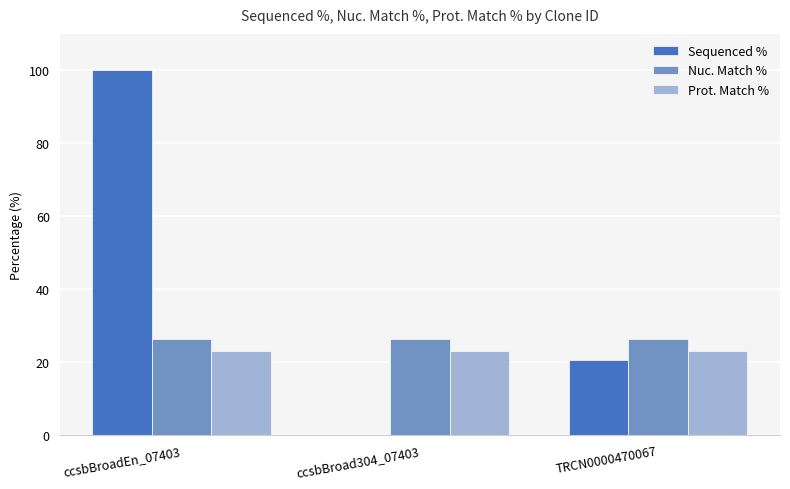

Between ccsbBroad304_07403 and TRCN0000470067, which series saw the biggest shift?

Sequenced %